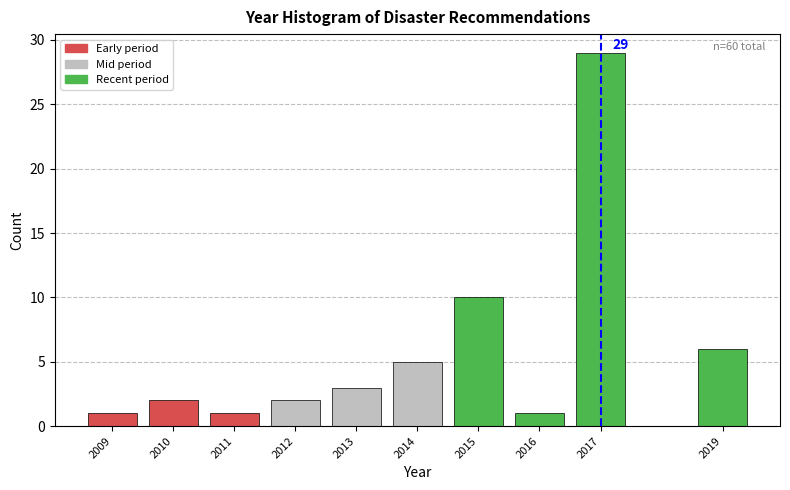

Reading left to right, extract all data points from this chart.

1	2	1	2	3	5	10	1	29	6